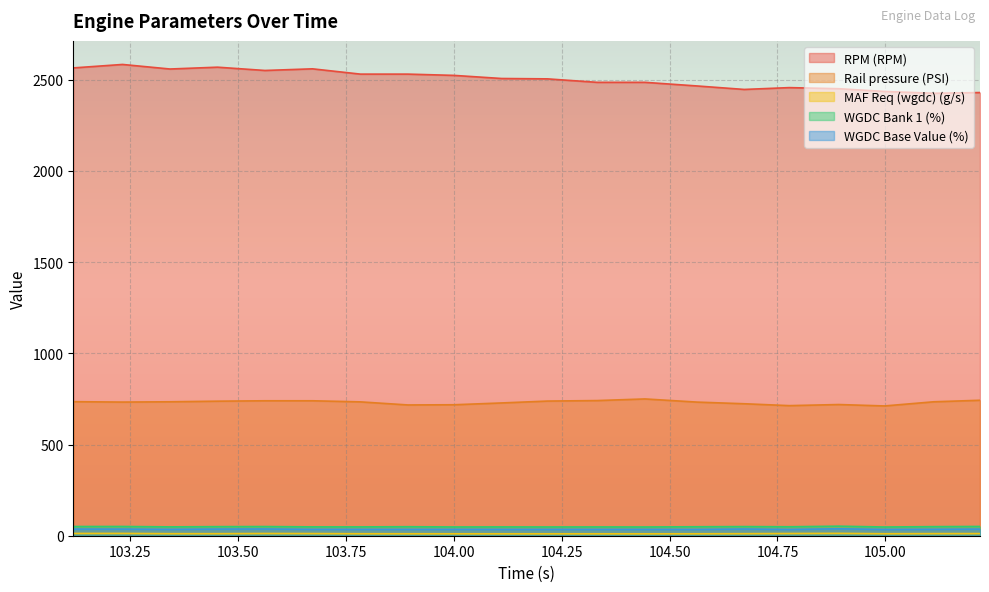

Between 103.233 and 105.219, which is larger?

103.233